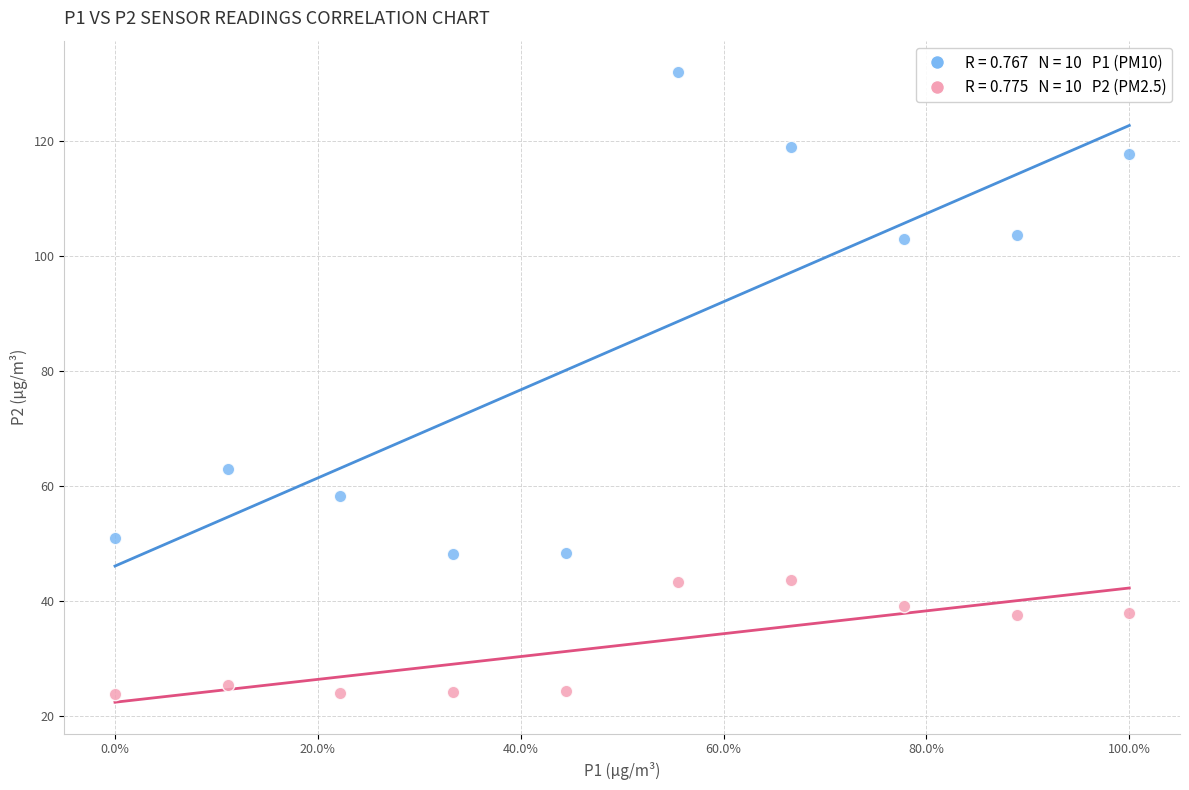

Across all series, what Y value is closest to 77?

62.9